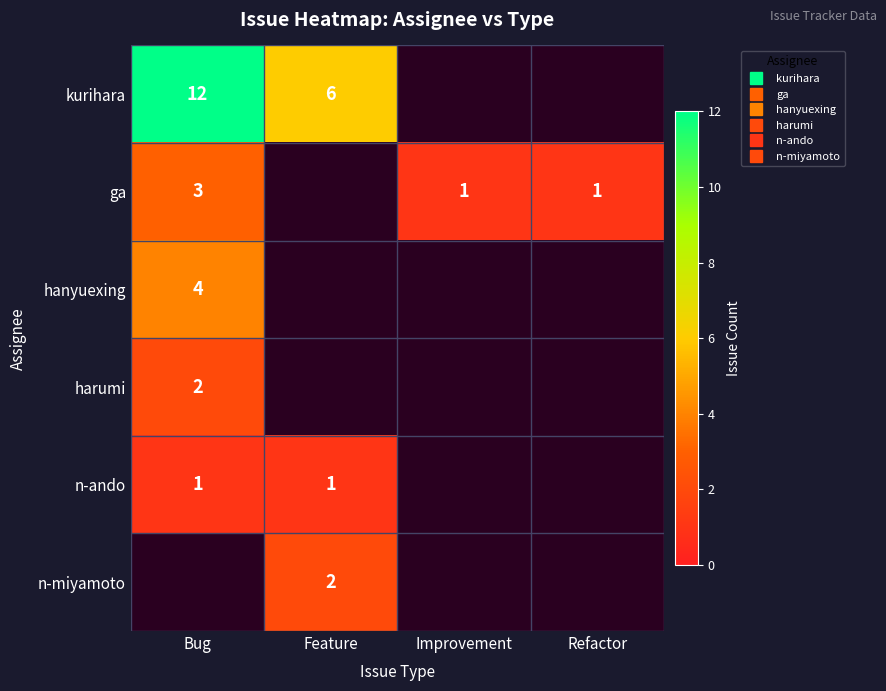

What is the approximate value of kurihara at Bug?

12.0